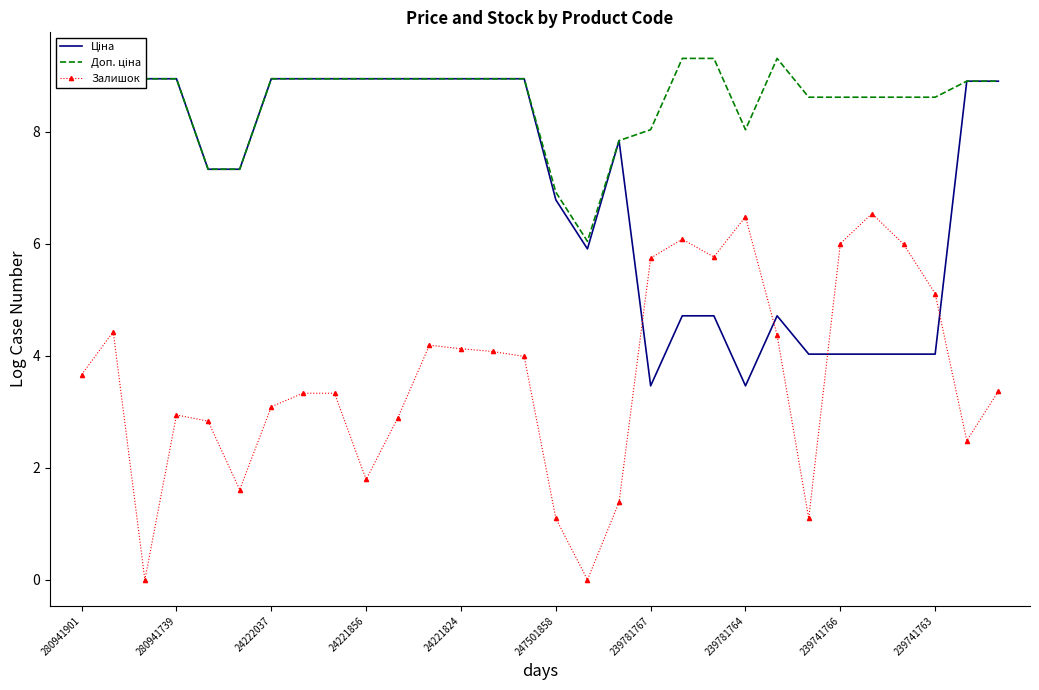

What is the greatest value displayed?

9.3